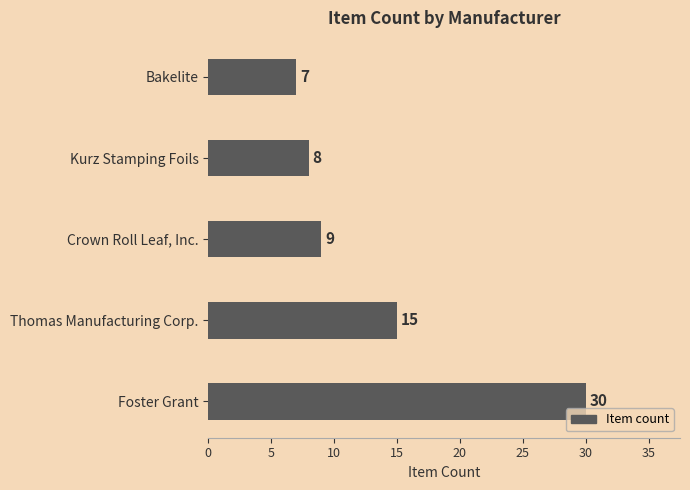

List the labels in order of value, smallest first.

Bakelite, Kurz Stamping Foils, Crown Roll Leaf, Inc., Thomas Manufacturing Corp., Foster Grant